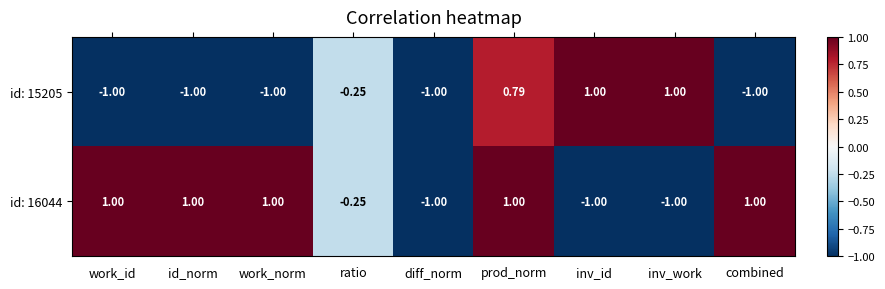

Where is id: 16044 nearest to the value 0?

ratio